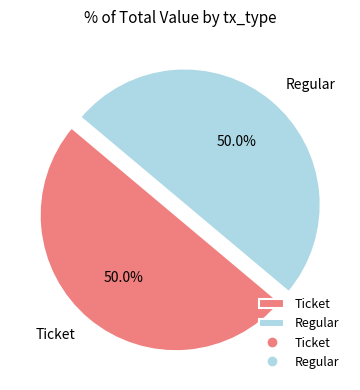

What percentage do Ticket and Regular together represent?

100.0%